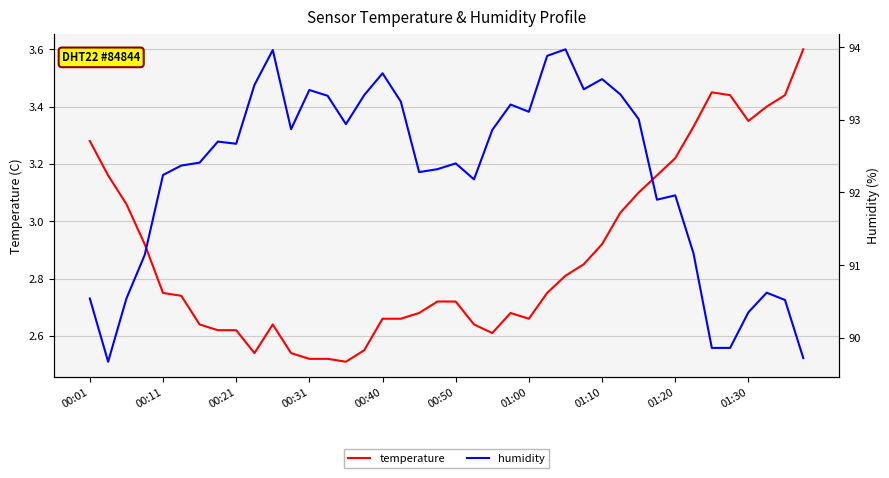

What are all the series names shown in the legend?

temperature, humidity